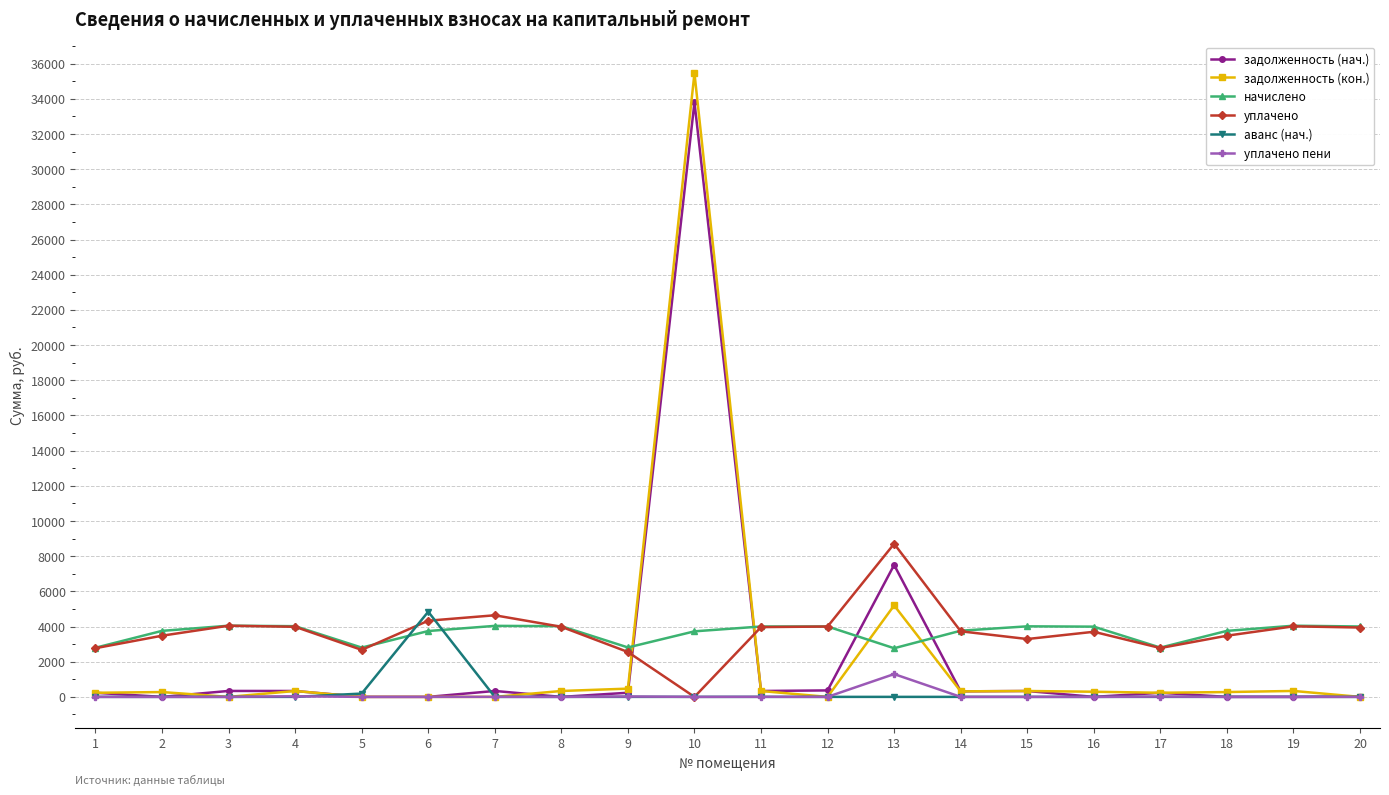

What value does the аванс (нач.) series have at 5?

188.0